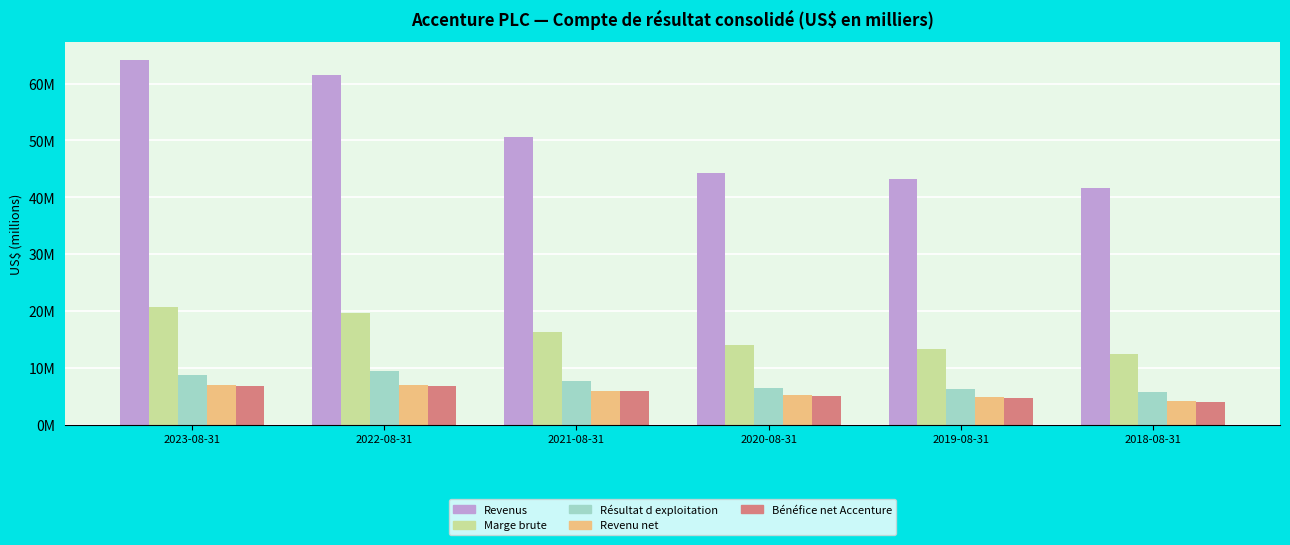

Which series has the largest total across all categories?

Revenus